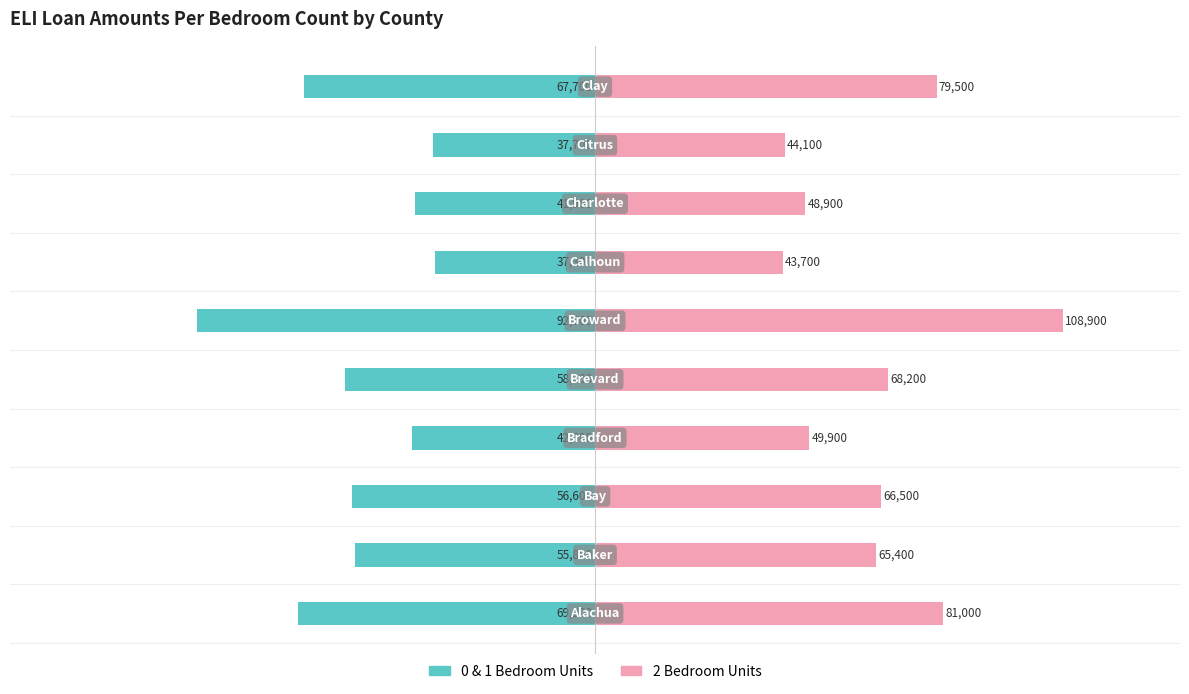

At 150000, list the series in order from smallest to largest.

0 & 1 Bedroom Units, 2 Bedroom Units